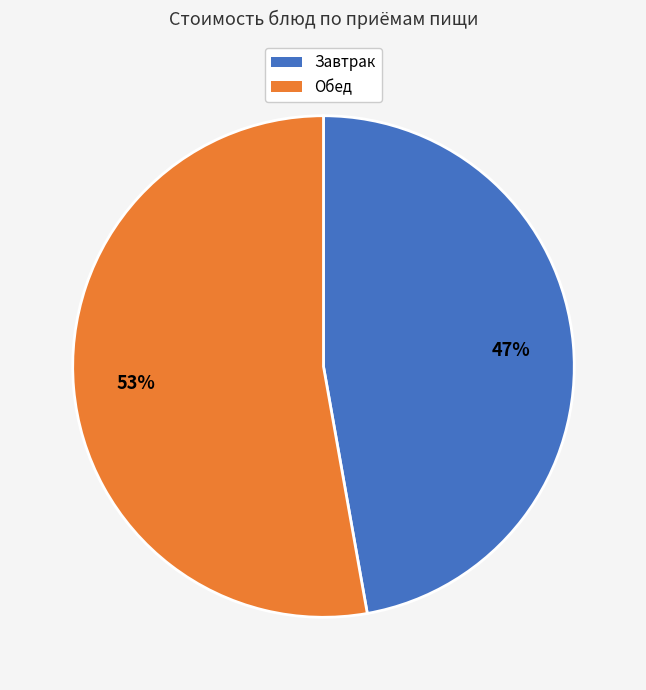

To the nearest percent, what is the average slice percentage?

50%